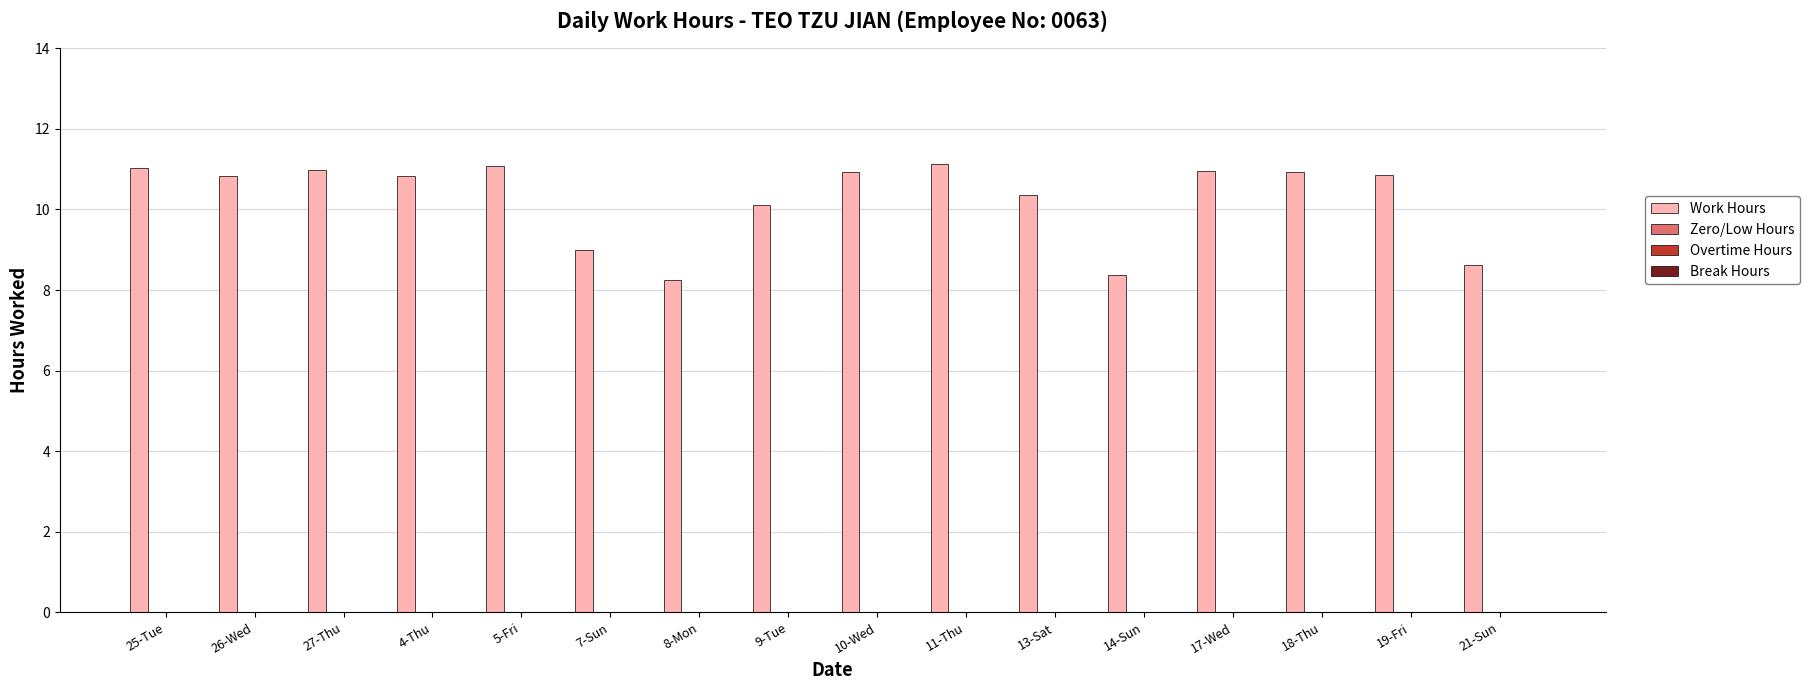

What is the difference between the maximum and minimum values?

2.9